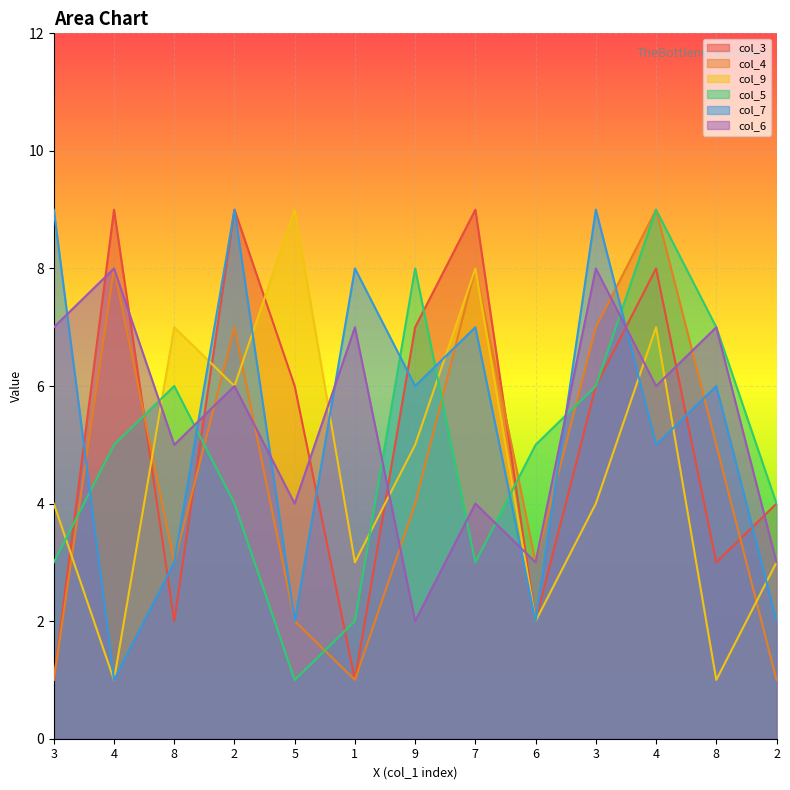

What is the greatest value displayed?

9